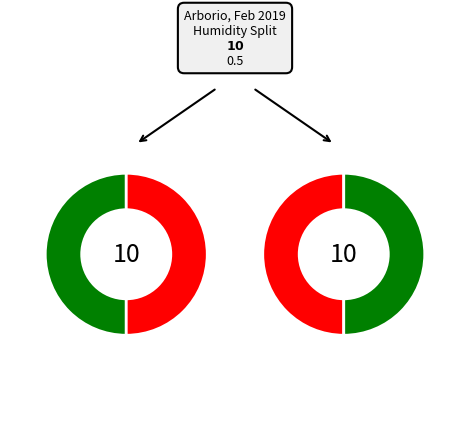

Is there any slice that represents more than half of the pie?

No